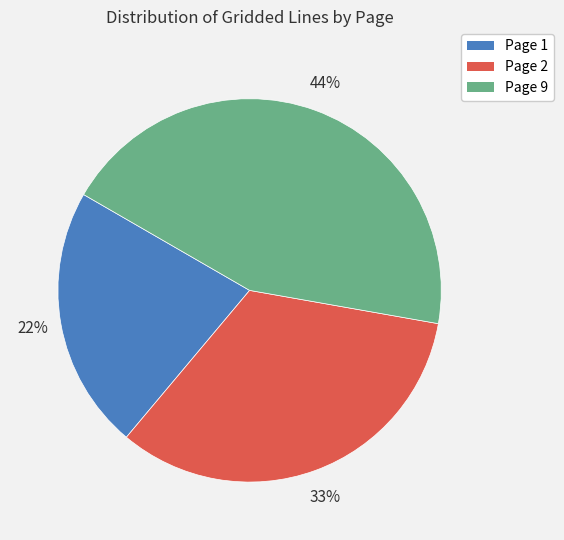

Which slice is the smallest?

Page 1